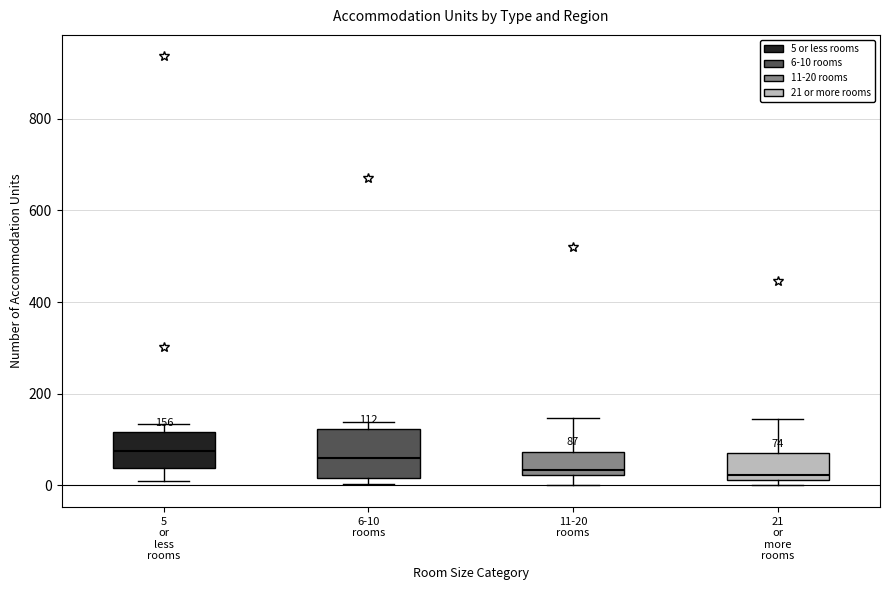

Which box is the tallest, from its lower edge to its upper edge?

6-10 rooms